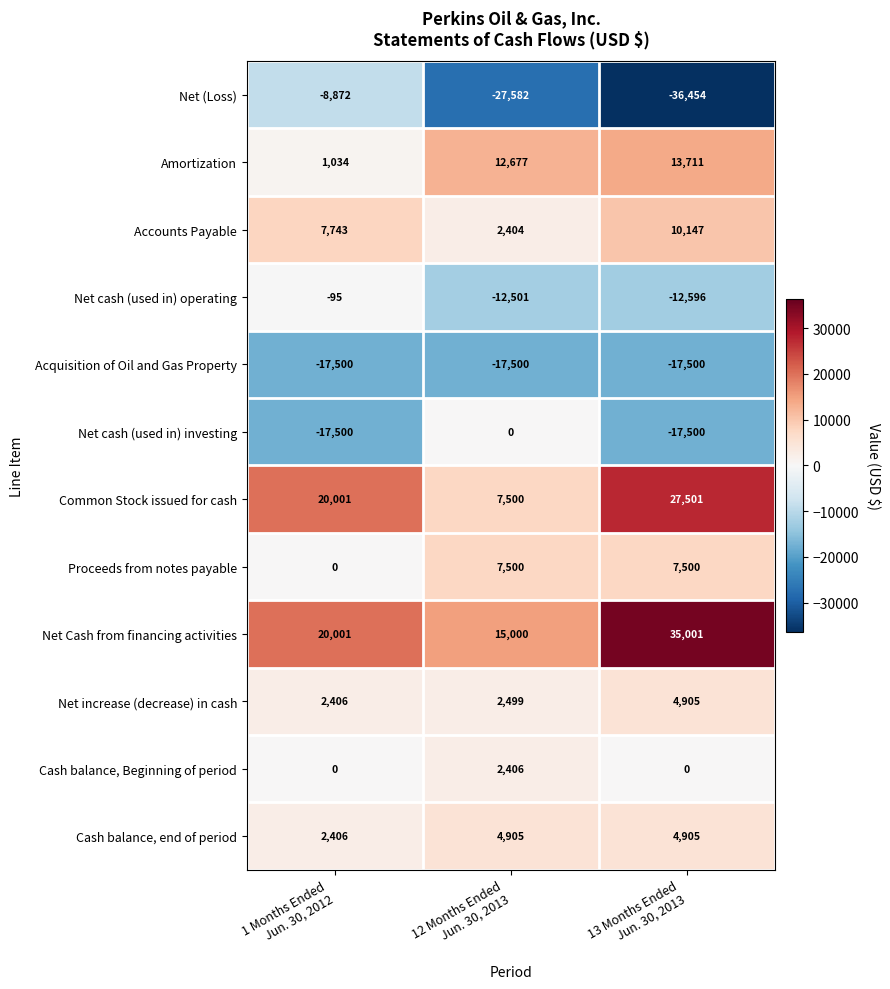

Which series has the largest range (max minus min)?

Net (Loss)